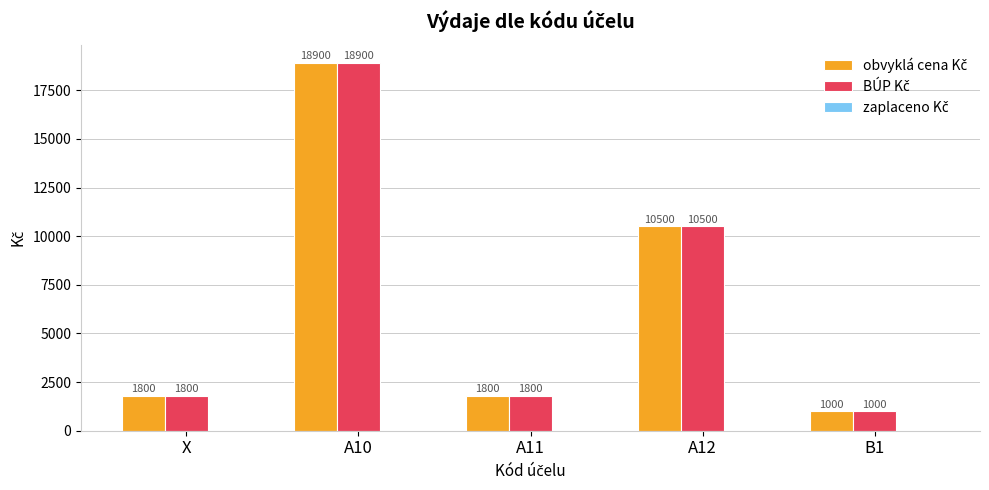

Which category has the lowest value across all series?

B1